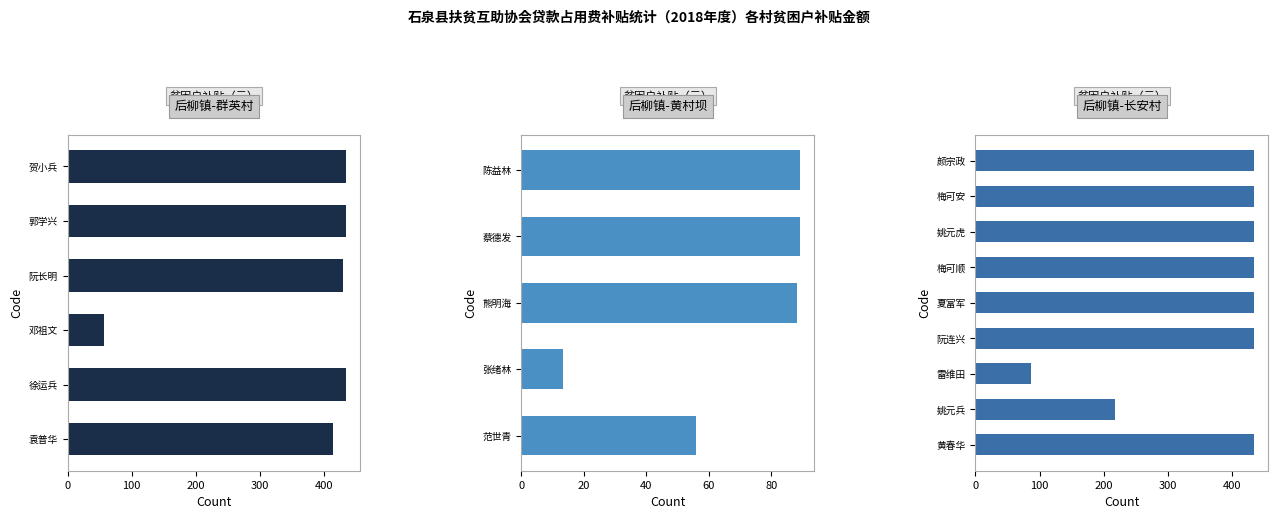

Reading left to right, list all the values displayed in this chart.

贺小兵=435.0	郭学兴=435.0	阮长明=429.0	邓祖文=56.3	徐运兵=435.0	袁普华=413.6	陈益林=89.4	蔡德发=89.4	熊明海=88.2	张绪林=13.2	范世青=55.8	颜宗政=435.0	梅可安=435.0	姚元虎=435.0	梅可顺=435.0	夏富军=435.0	阮连兴=435.0	雷维田=87.0	姚元兵=217.5	黄春华=435.0